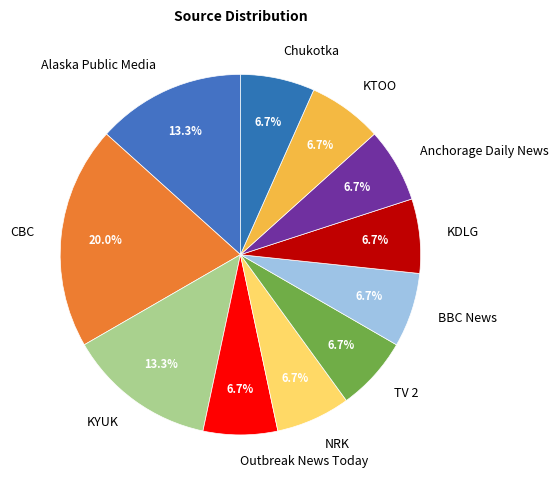

Which category has the biggest portion of the pie?

CBC